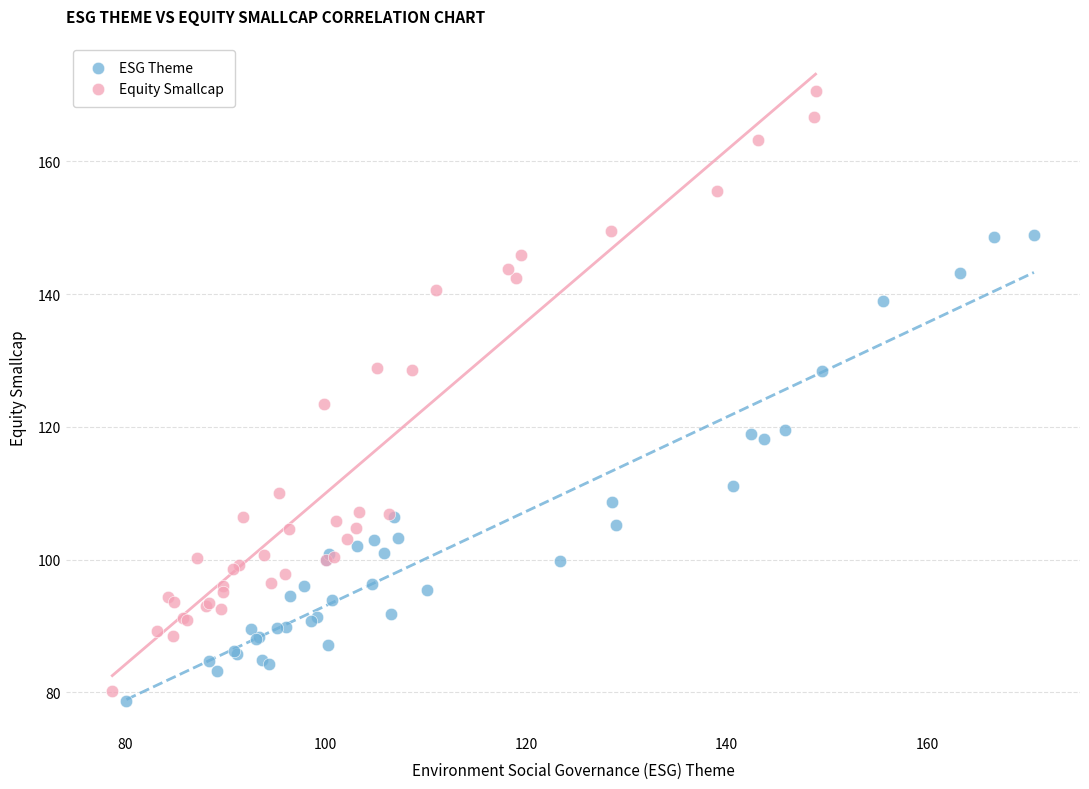

Which series has the widest spread of Y values?

Equity Smallcap